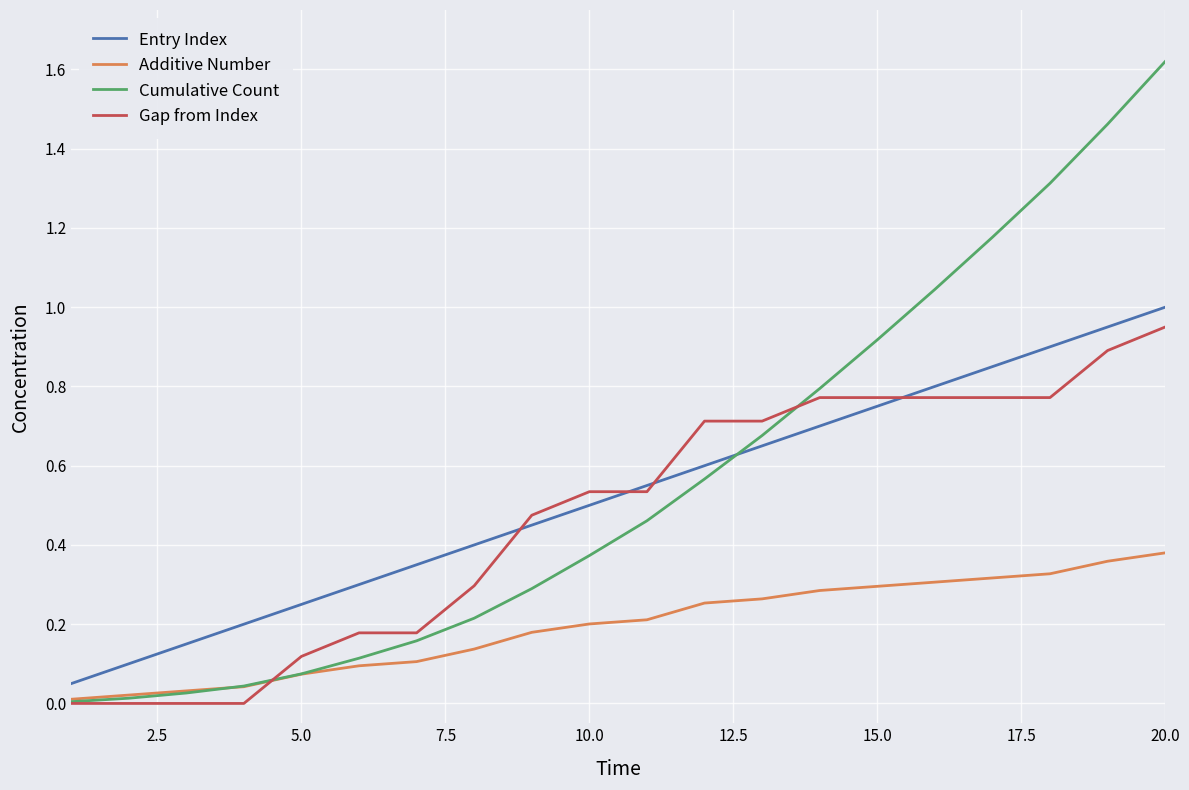

Which series has the largest total across all categories?

Cumulative Count